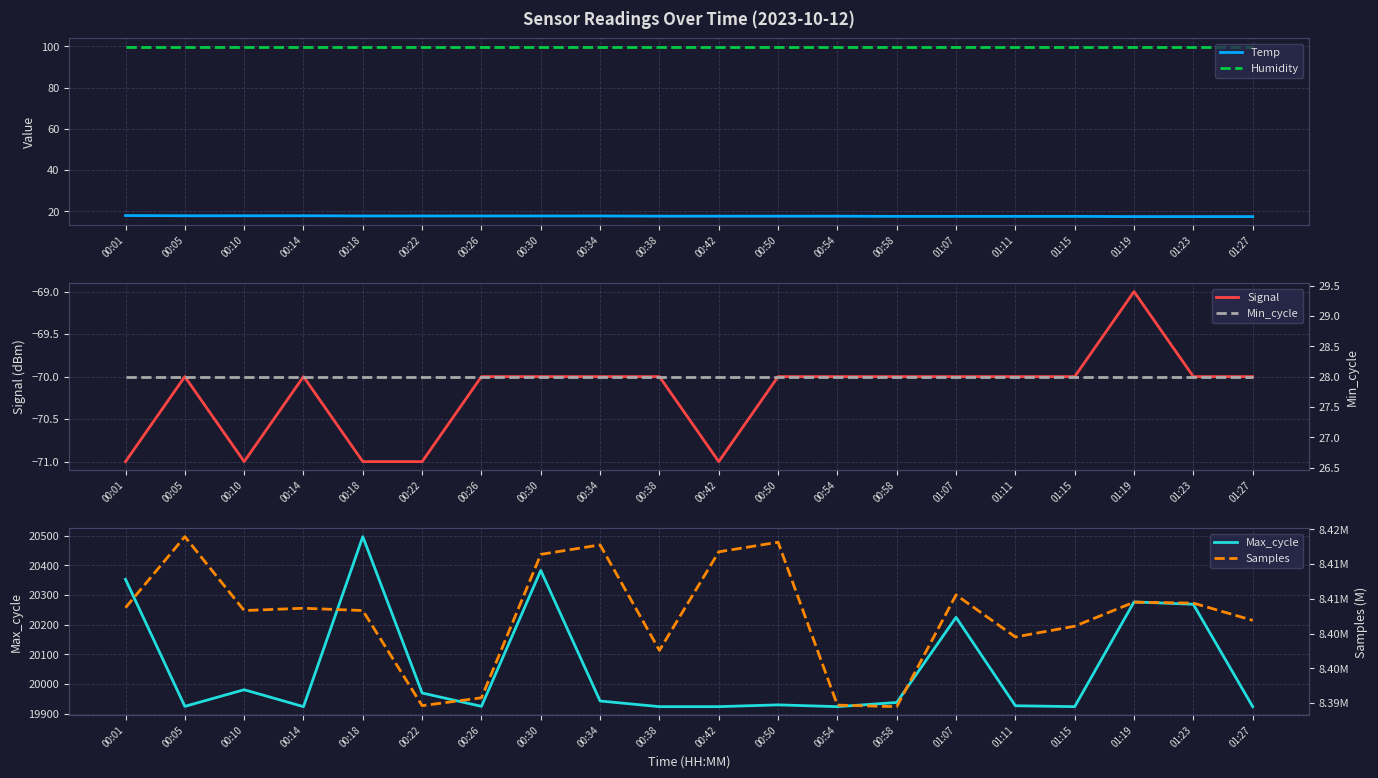

True or false: Samples has more than 2 interior local peaks.

True